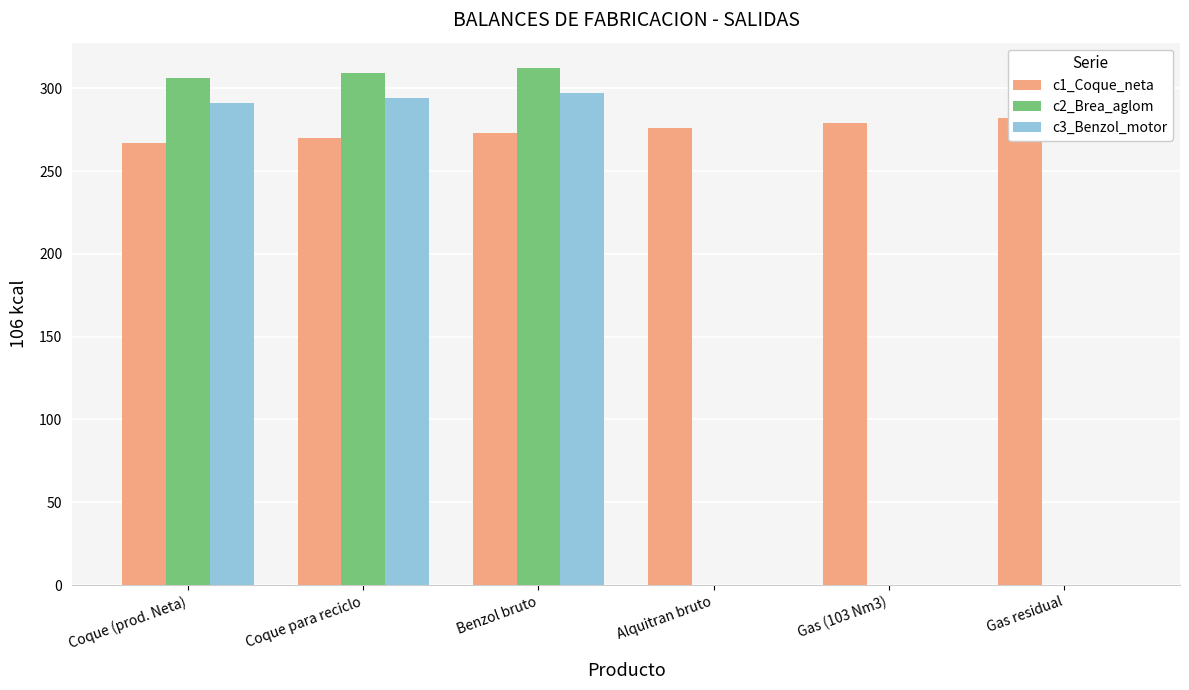

At which label is c3_Benzol_motor closest to 148?

Coque (prod. Neta)